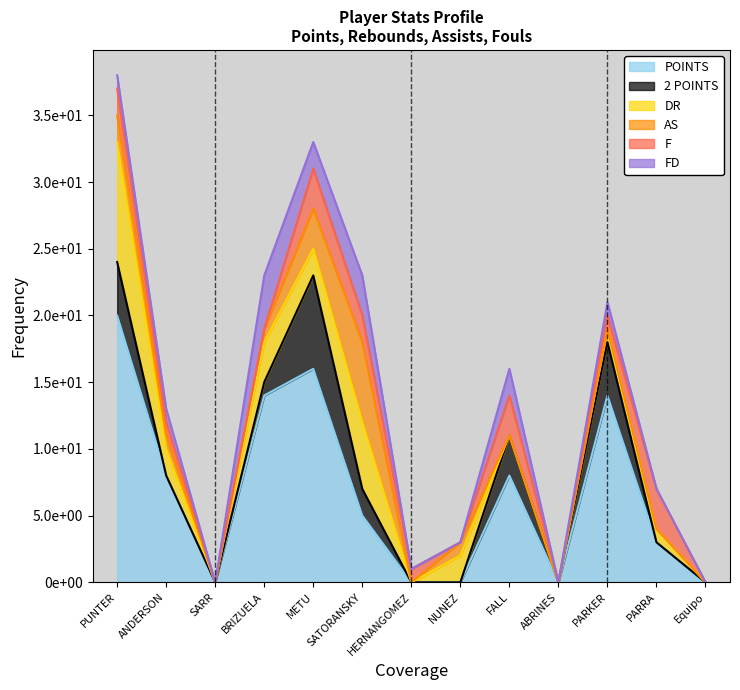

At which category does the chart reach its peak across all series?

PUNTER